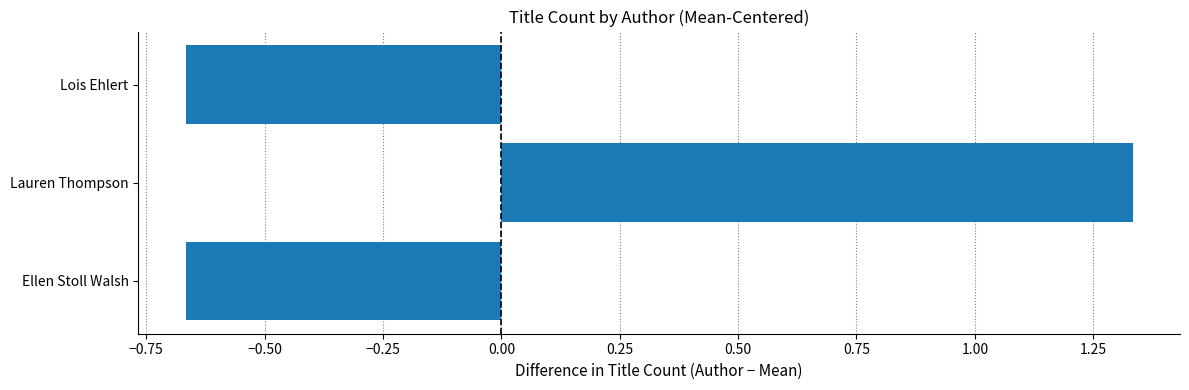

Which label corresponds to the largest value in the chart?

Lauren Thompson